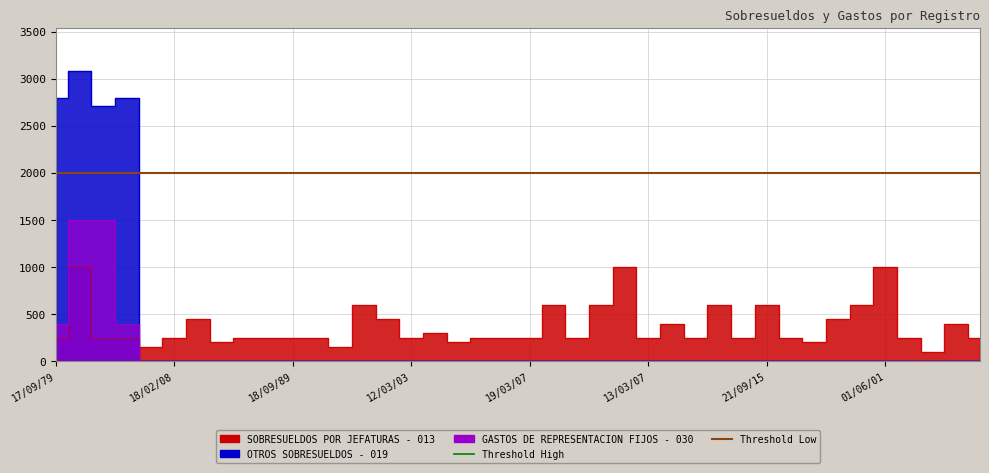

True or false: Threshold High has a value of 1546 at 18/02/08.

False